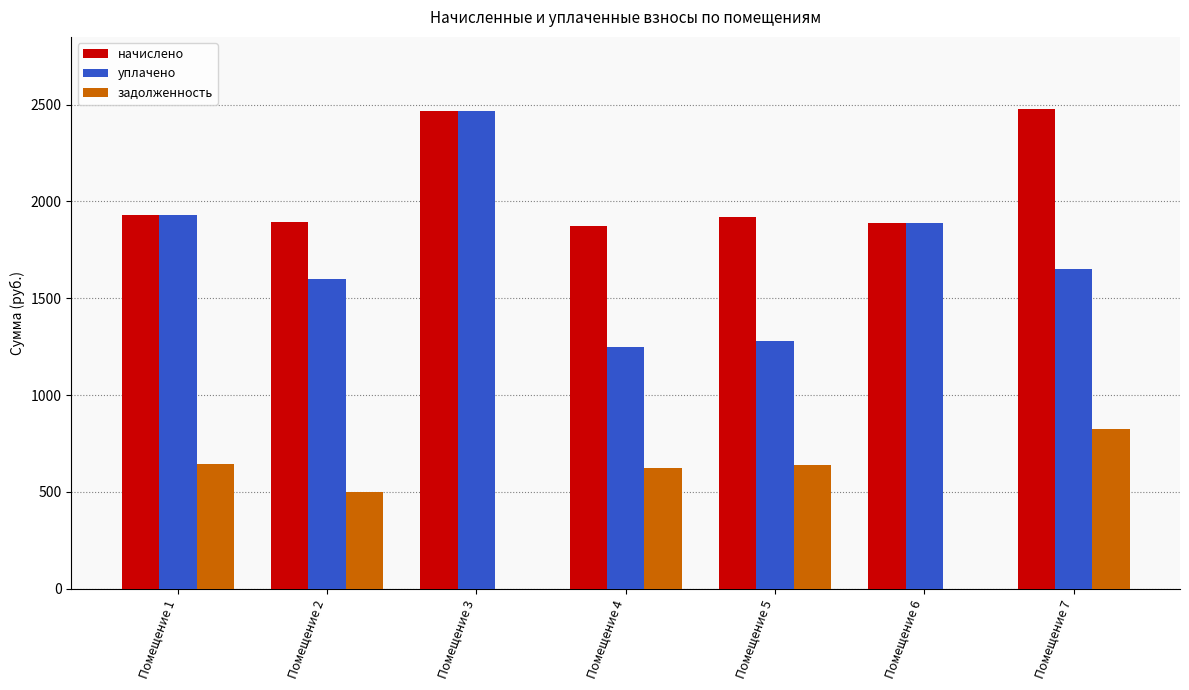

What is the maximum value shown in the chart?

2478.2